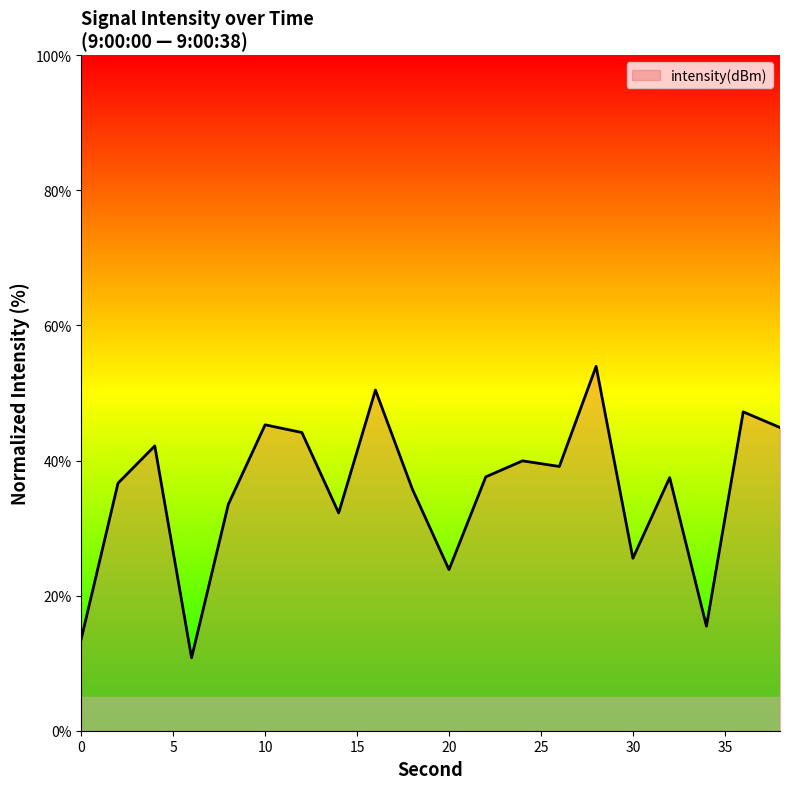

What is the minimum value shown in the chart?

10.8